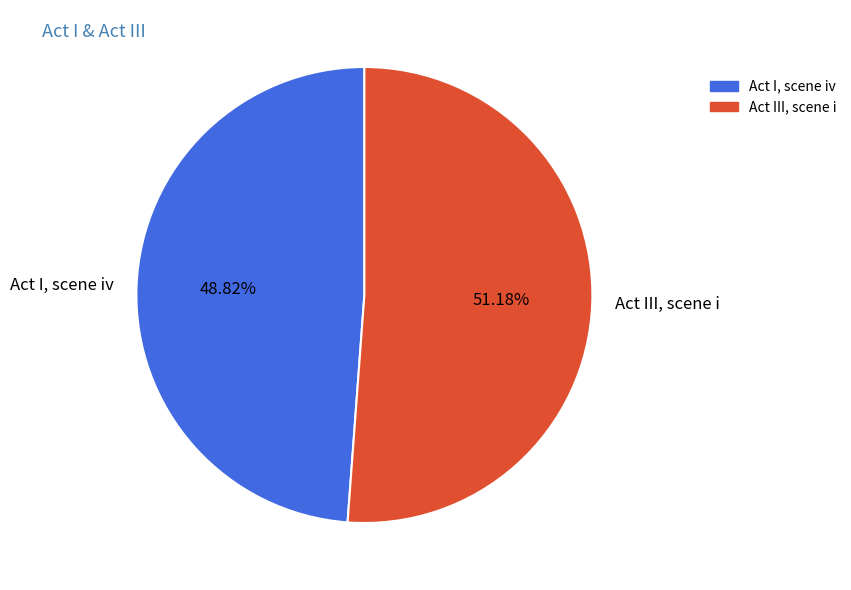

Rank the categories by value from highest to lowest.

Act III, scene i, Act I, scene iv